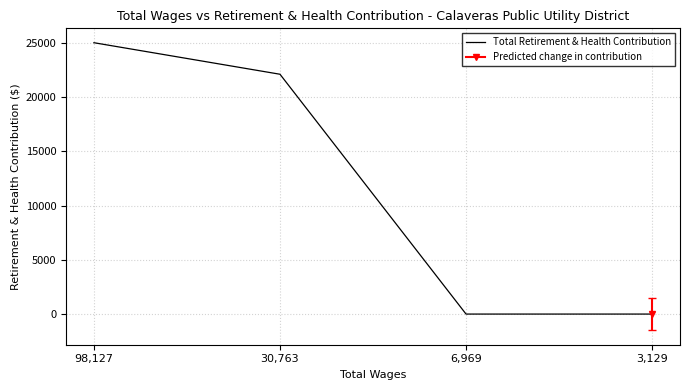

True or false: the data shows 38005 at 30,763.

False